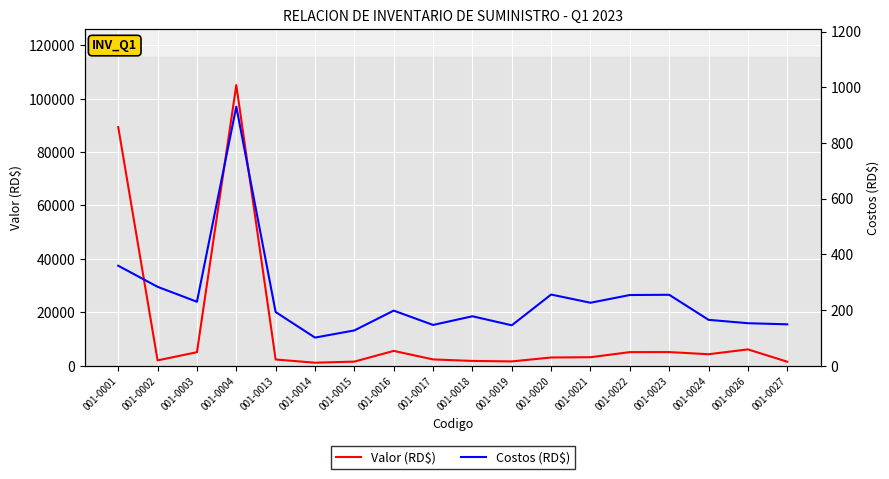

Between 001-0015 and 001-0023, which is larger?

001-0023